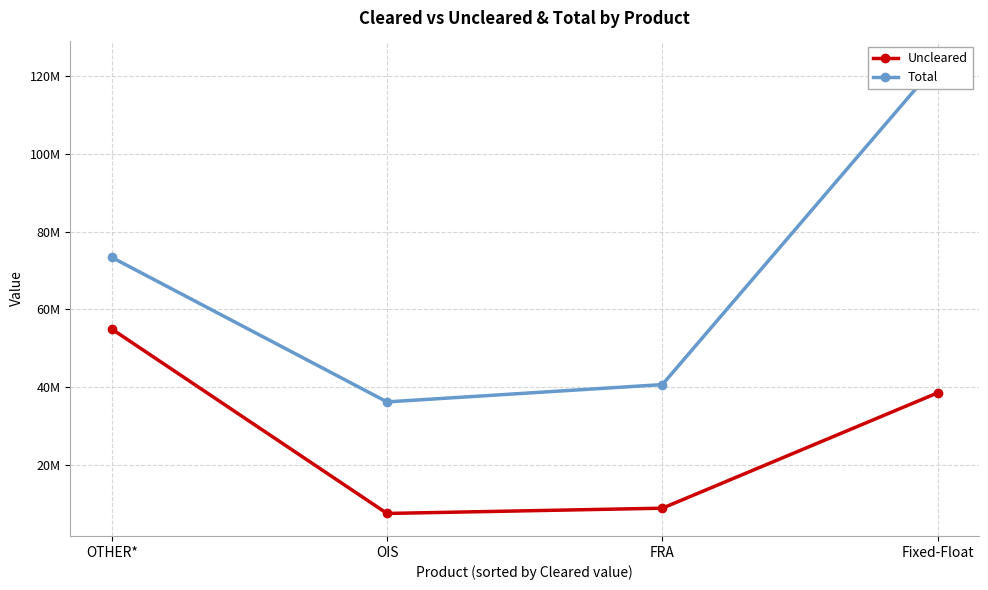

What is the difference between the highest and lowest values at OTHER*?

18425949